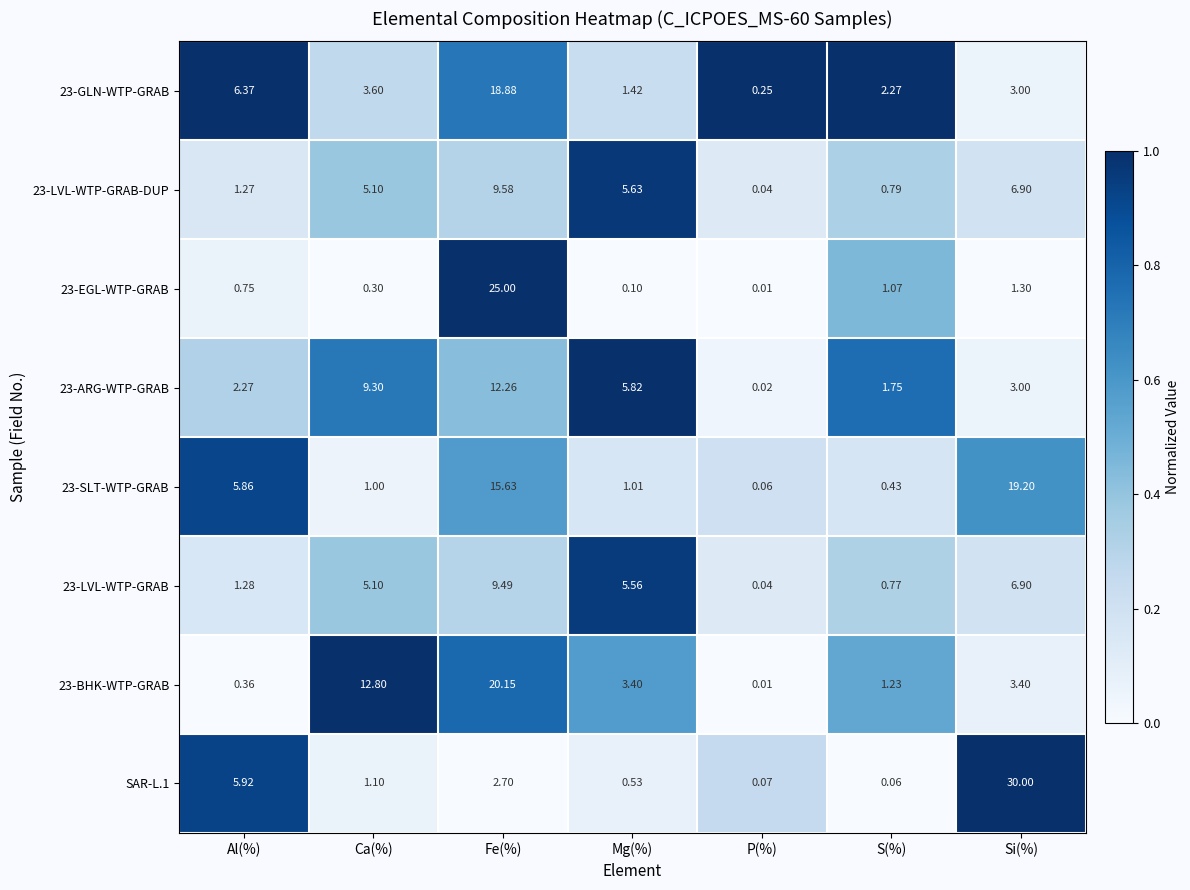

At which label does 23-SLT-WTP-GRAB first exceed 1?

Al(%)